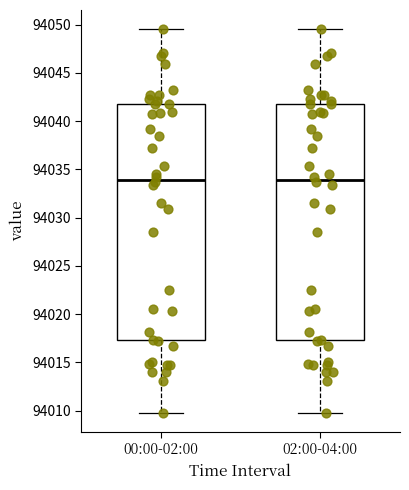

Where does the median line of the box for 00:00-02:00 sit on the y-axis? The values are not printed on the chart, so give them approximately, as read against the axis.

94034.0